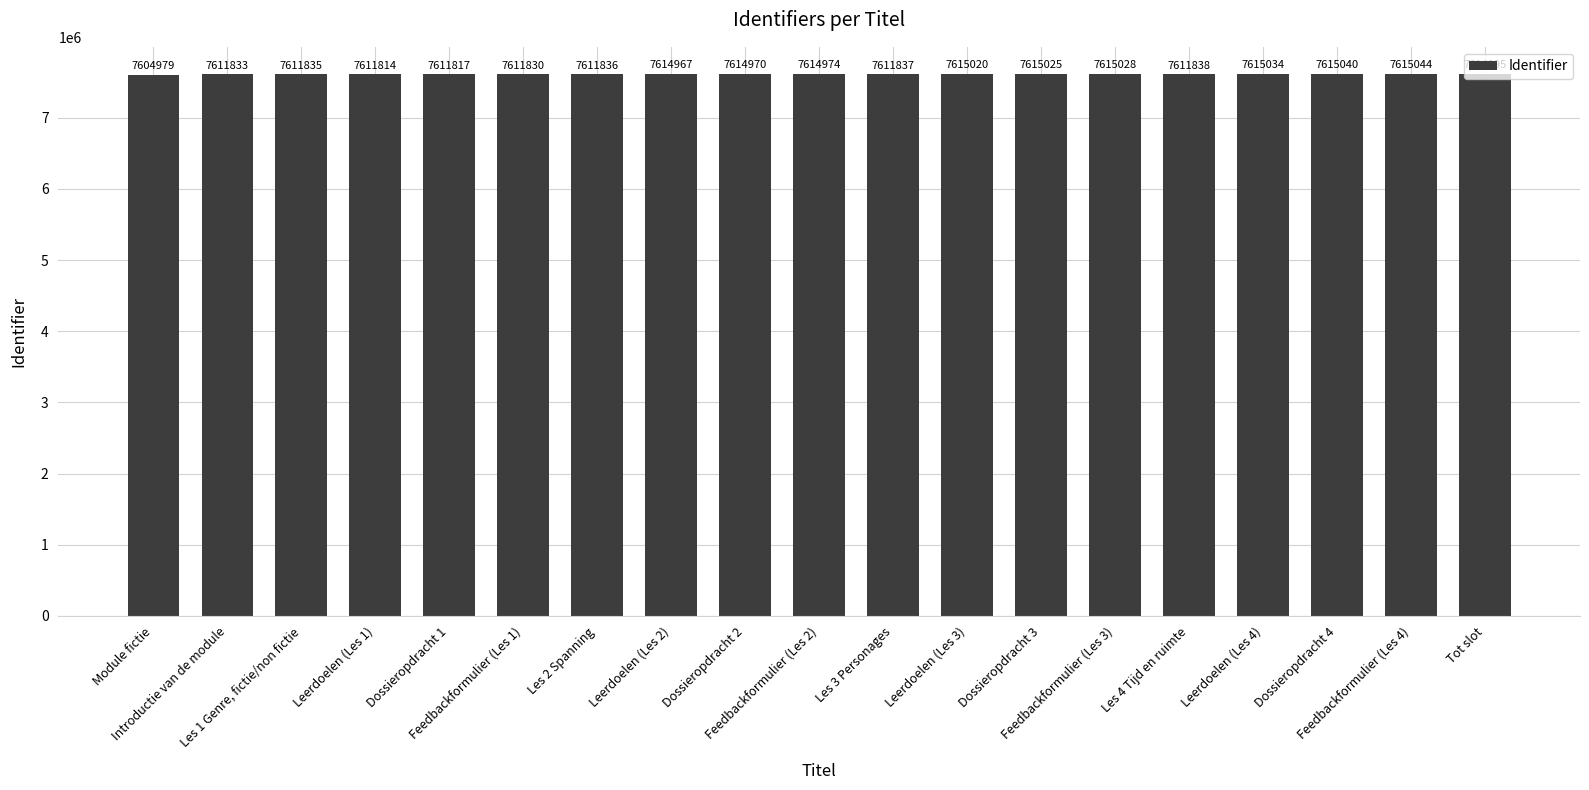

Is it true that the value at Les 1 Genre, fictie/non fictie is 7611835?

True